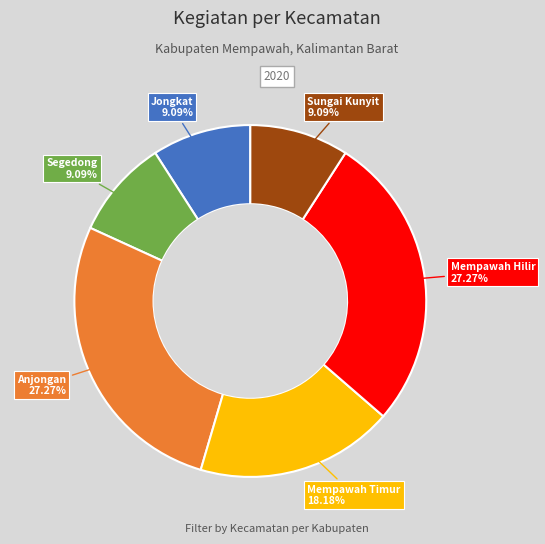

Does any single category account for the majority?

No